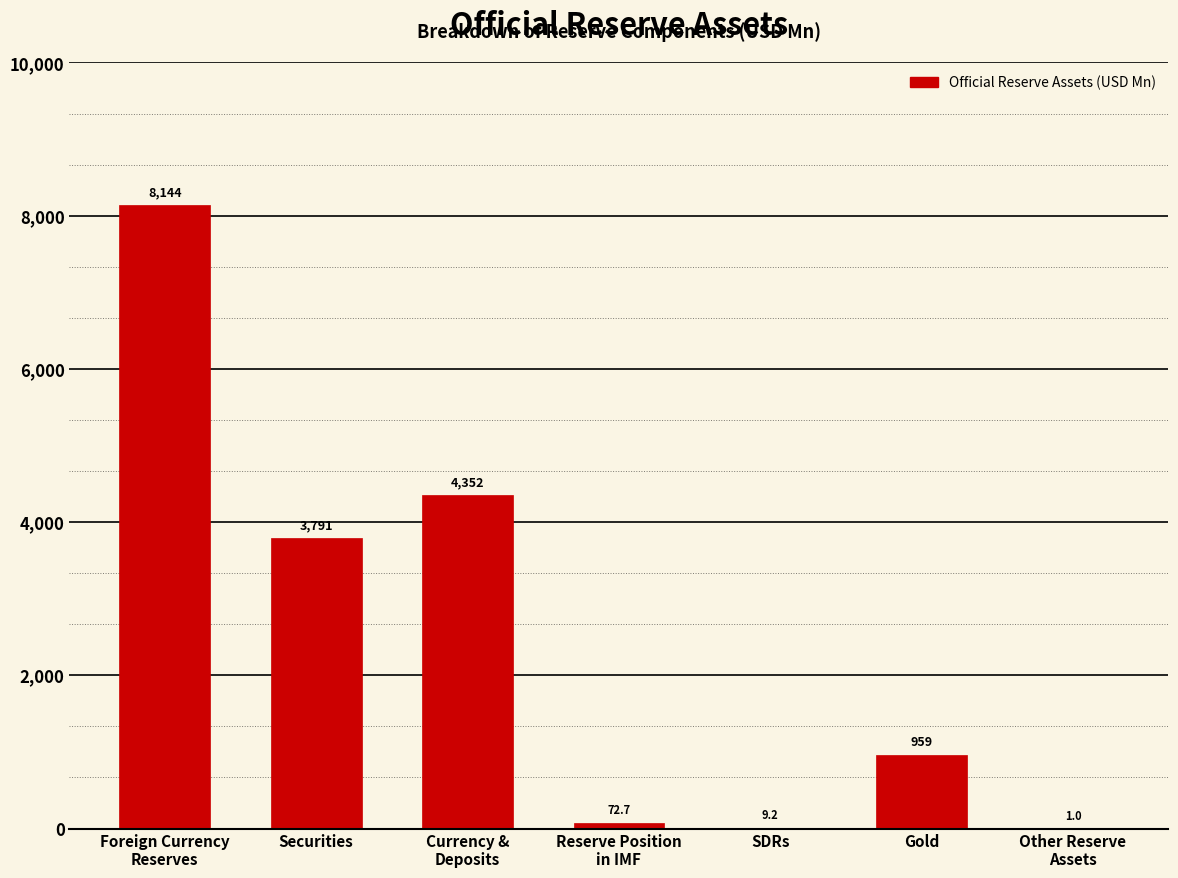

Are the bars horizontal?

No